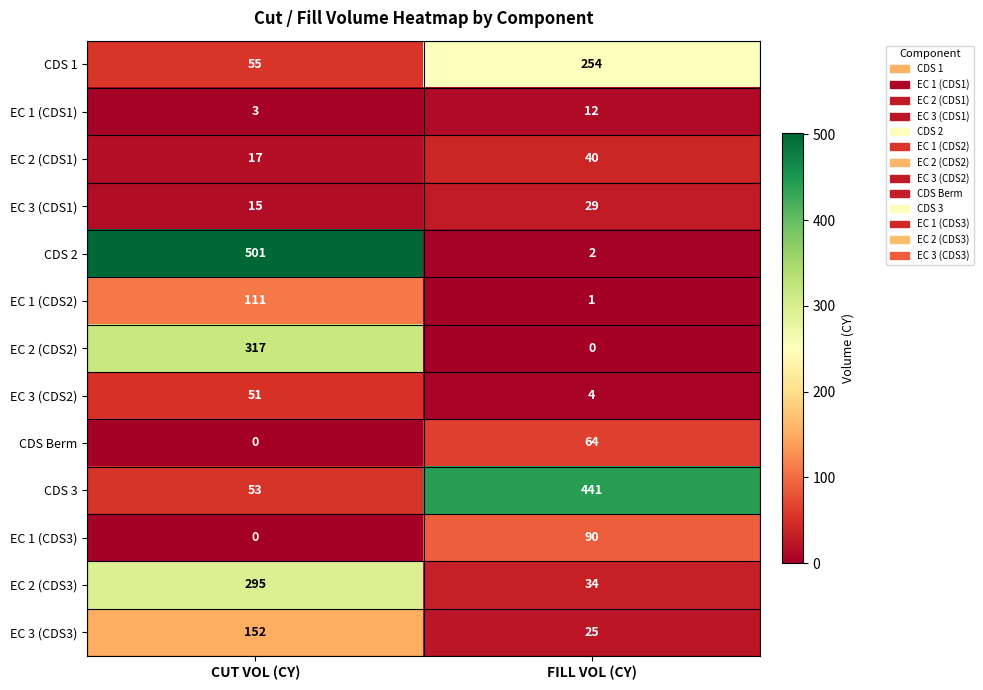

What is the difference between the highest and lowest values at CUT VOL (CY)?

501